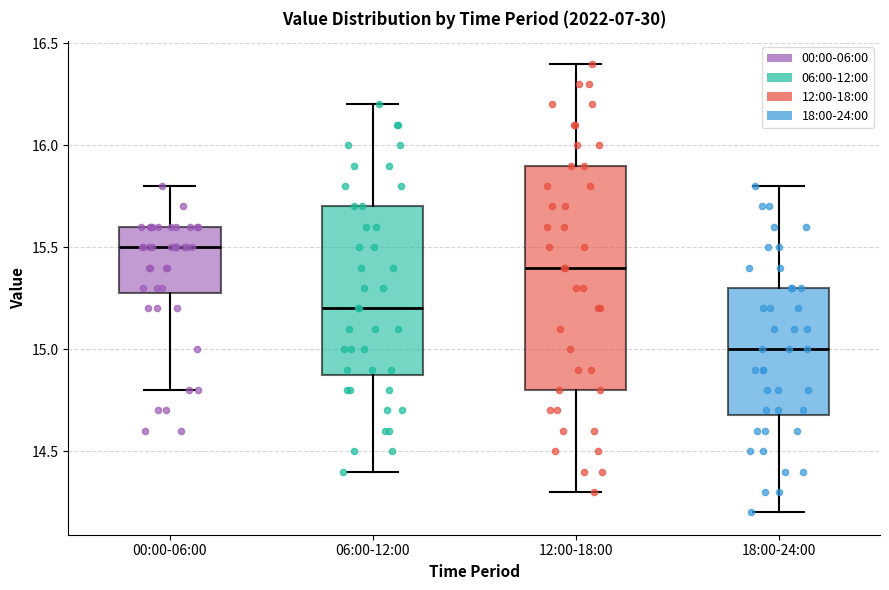

Reading left to right, read every box against the y-axis: the position of its median line, the range the box covers, and the ends of its whiskers. The values are not printed on the chart, so give them approximately, as read against the axis.

00:00-06:00: median 15.5, box 15.3 to 15.6, whiskers 14.8 to 15.8
06:00-12:00: median 15.2, box 14.9 to 15.7, whiskers 14.4 to 16.2
12:00-18:00: median 15.4, box 14.8 to 15.9, whiskers 14.3 to 16.4
18:00-24:00: median 15.0, box 14.7 to 15.3, whiskers 14.2 to 15.8